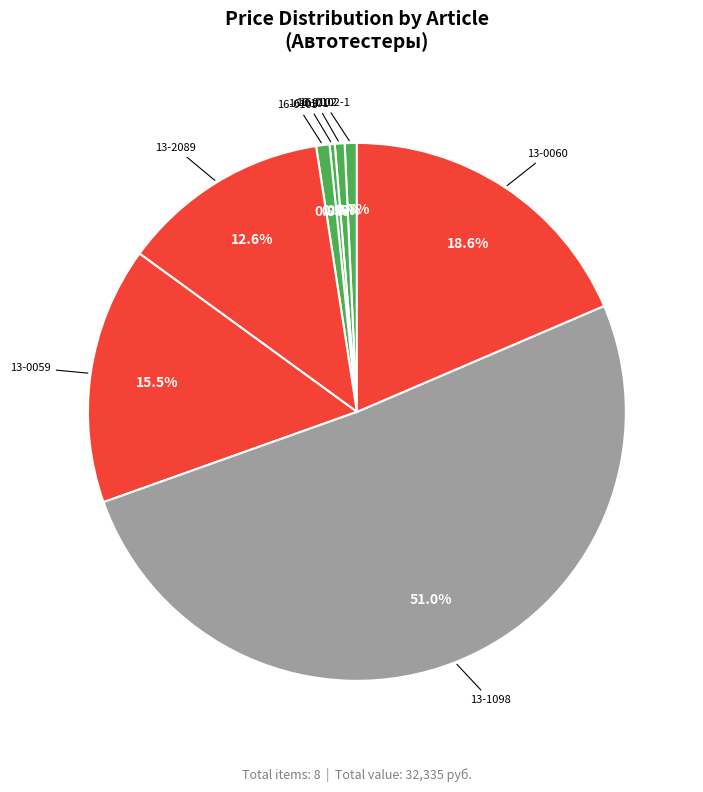

Which slice represents more than half of the pie?

13-1098